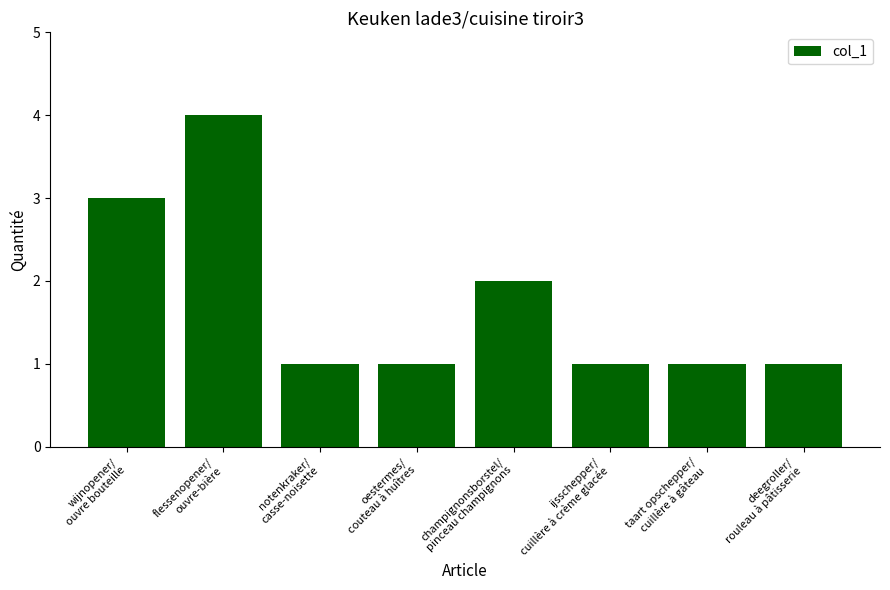

What is the difference between the maximum and minimum values?

3